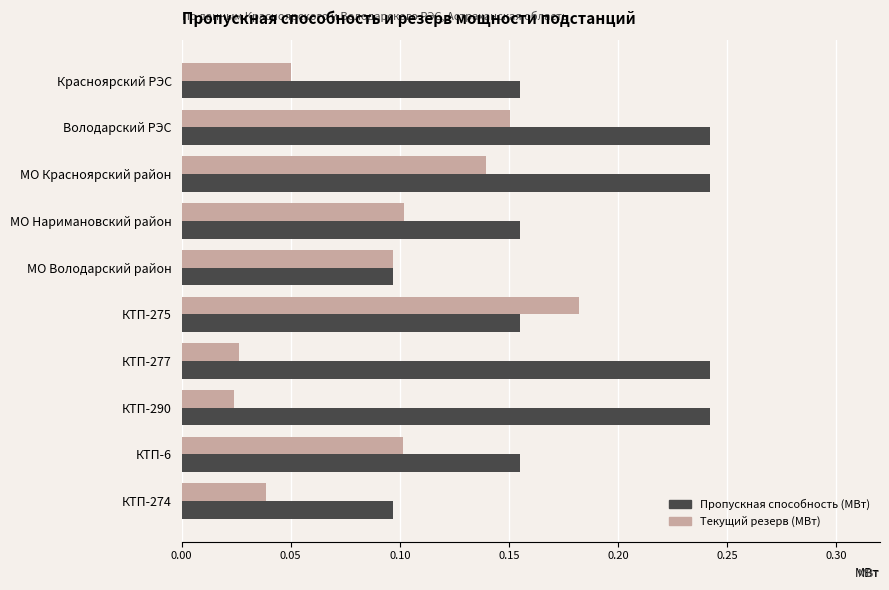

True or false: Текущий резерв (МВт) has a value of 0.1 at МО Наримановский район.

True